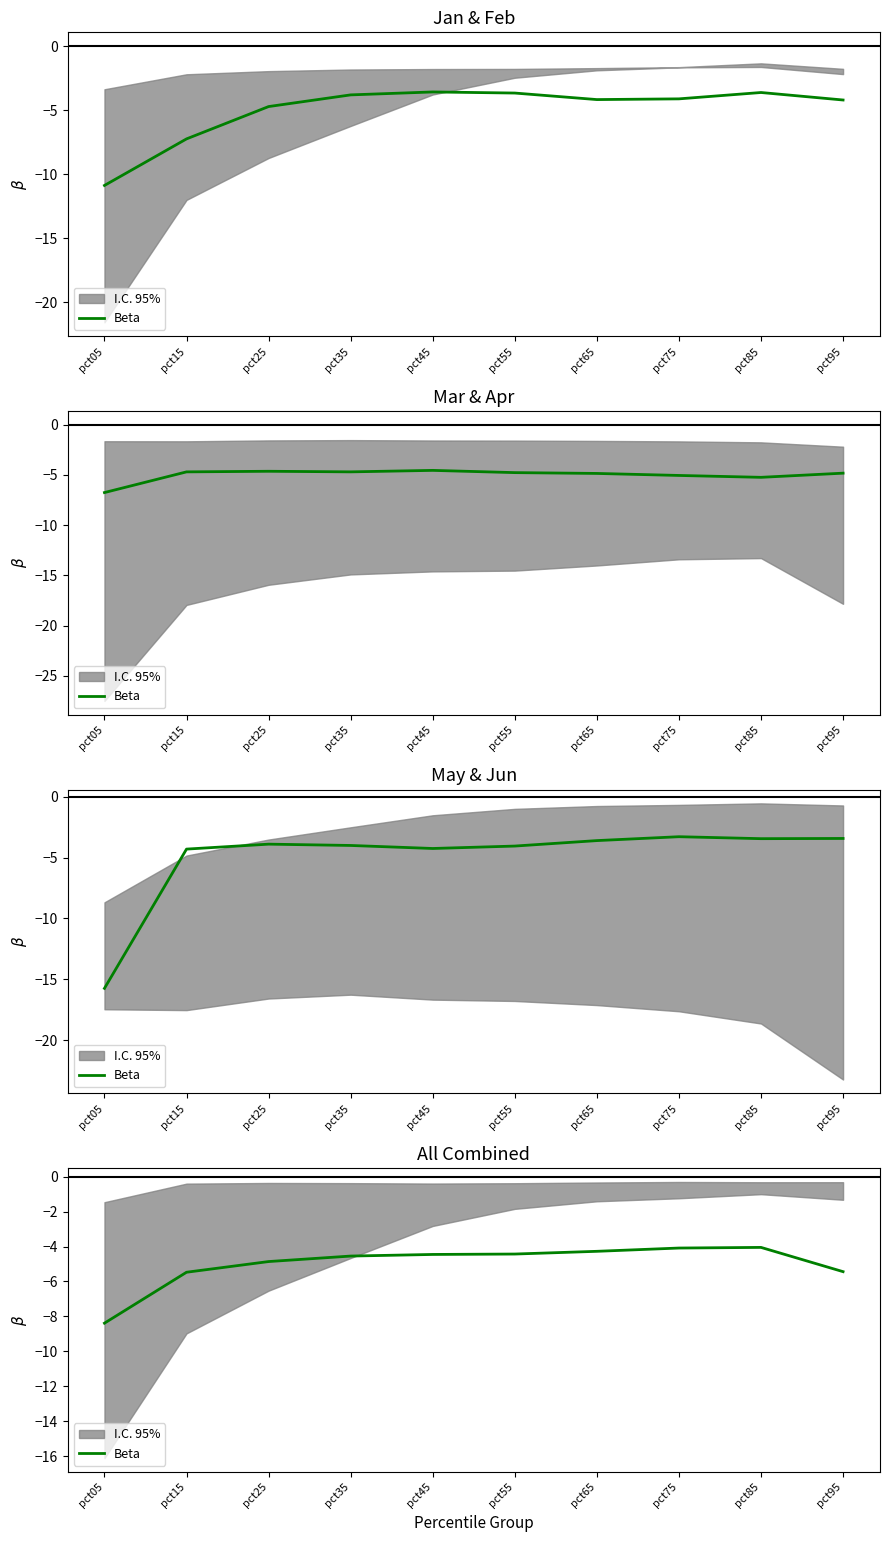

List the labels in order of value, smallest first.

pct05, pct15, pct95, pct25, pct35, pct45, pct55, pct65, pct75, pct85